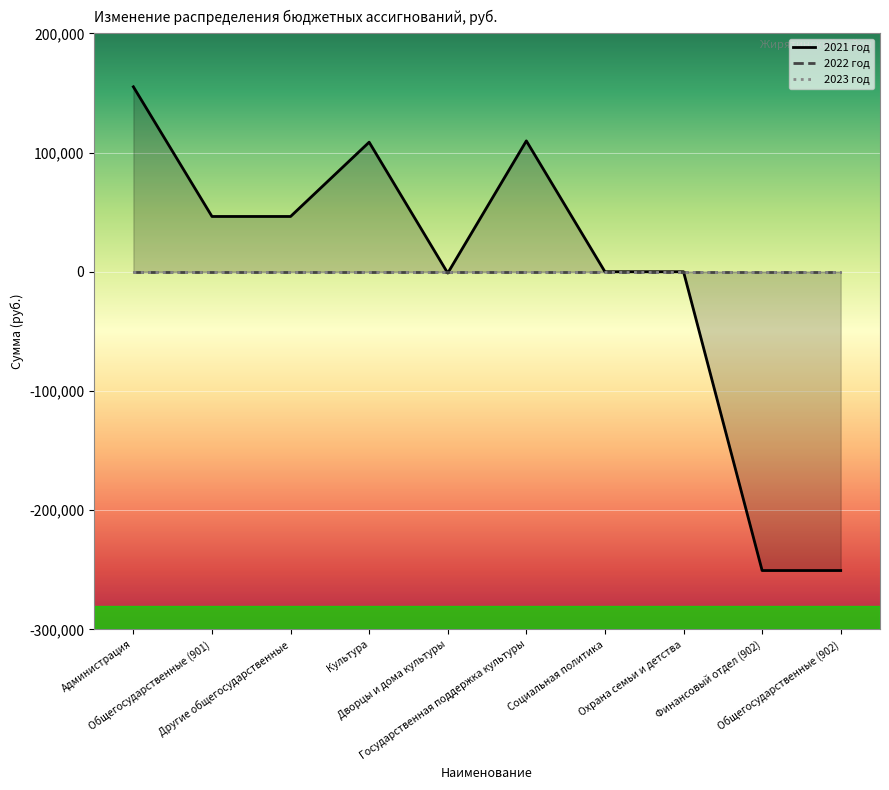

Which category has the highest value across all series?

Администрация